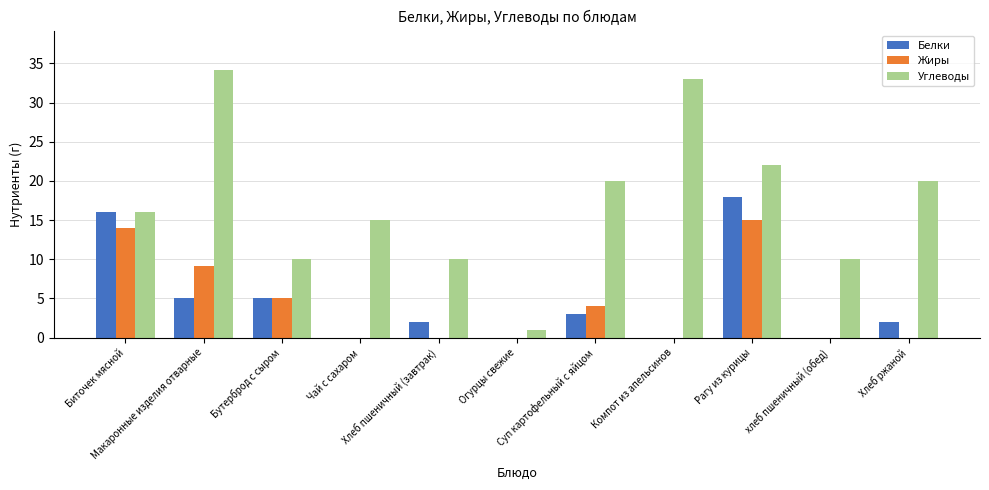

What is the maximum value shown in the chart?

34.2